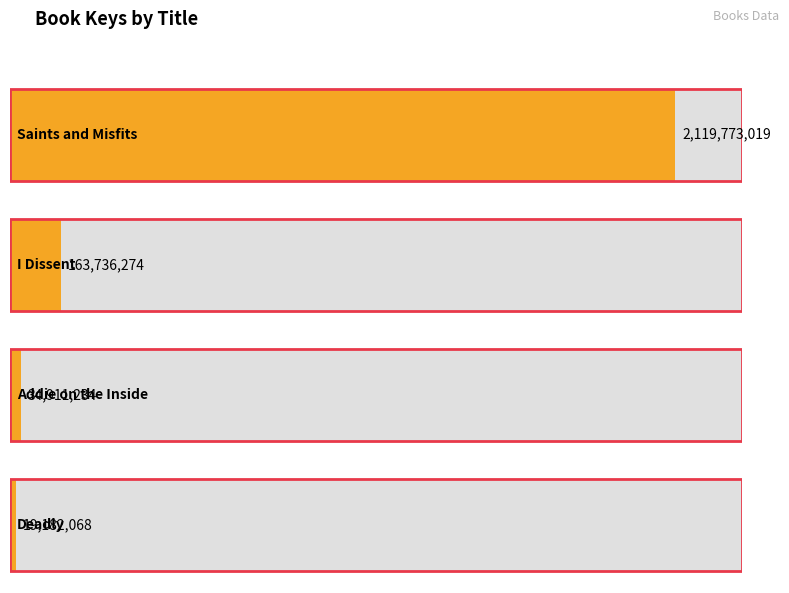

What is the value of the 2nd bar from the left?

163736274